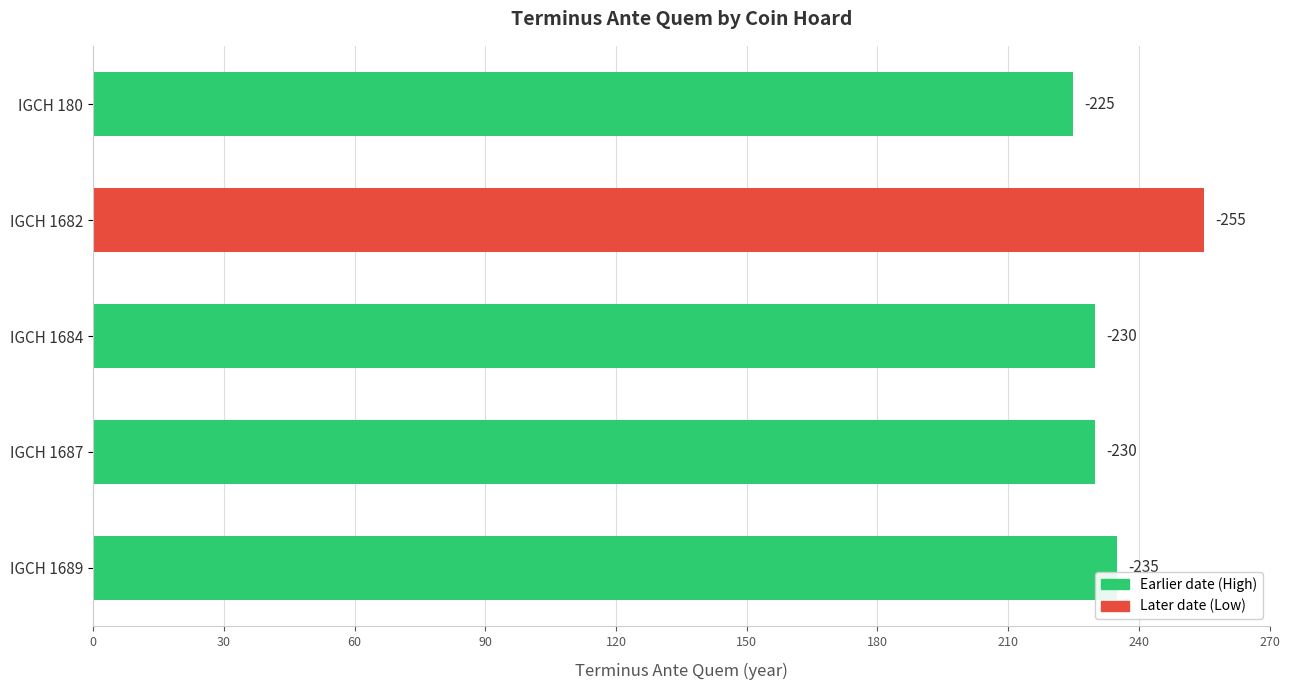

What is the difference between the maximum and minimum values?

30